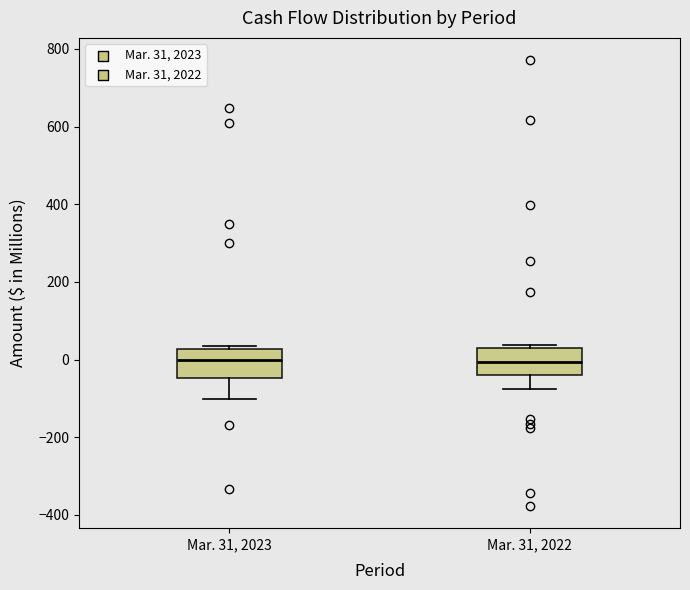

Reading left to right, transcribe this box plot: for each box, give where its median line is, the range the box spans, and where its two whiskers end, as read against the y-axis. The values are not printed on the chart, so give them approximately, as read against the axis.

Mar. 31, 2023: median 0, box -40 to 20, whiskers -100 to 40
Mar. 31, 2022: median 0, box -40 to 20, whiskers -80 to 40